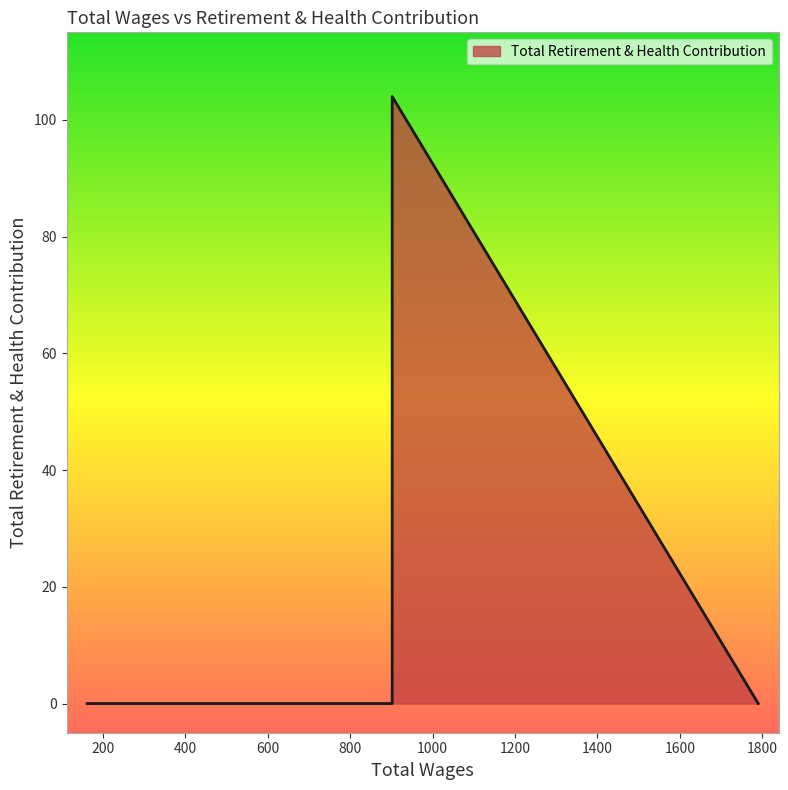

Does the chart display data point markers on the line(s)?

No